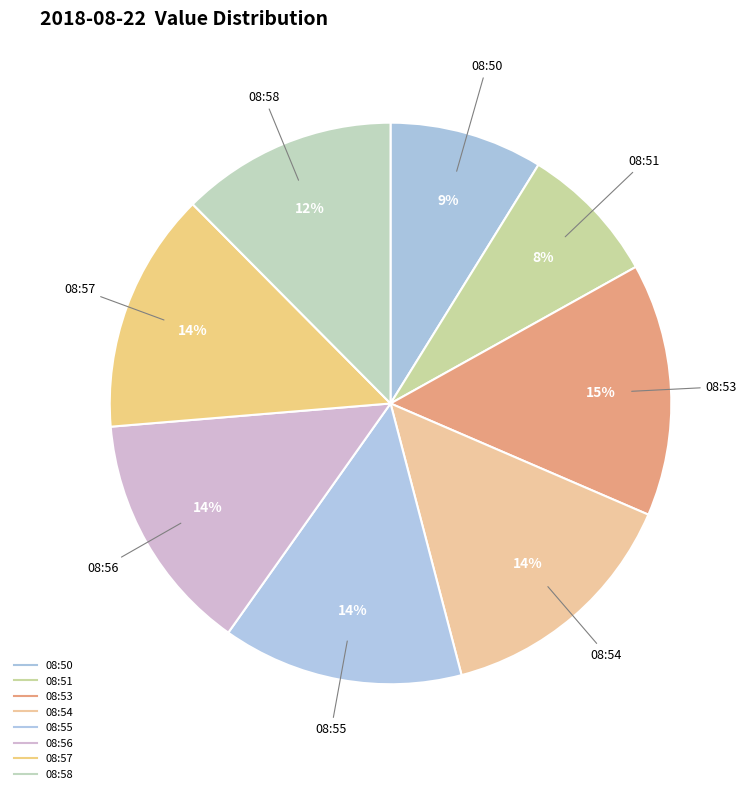

Does any single category account for the majority?

No